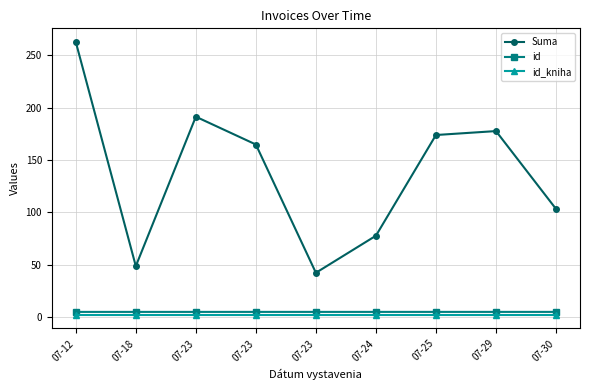

In id, how many points are lower than both neighbors (excluding endpoints)?

3